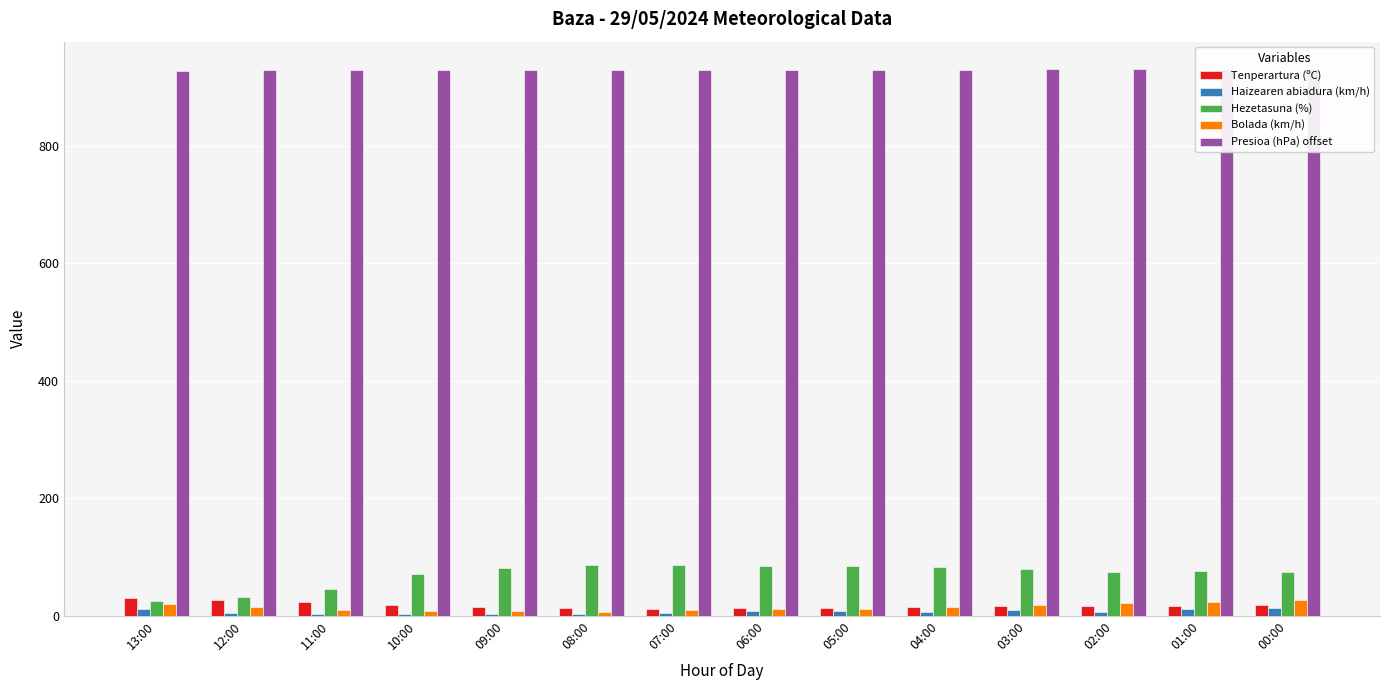

At how many categories does at least one series exceed 519?

14